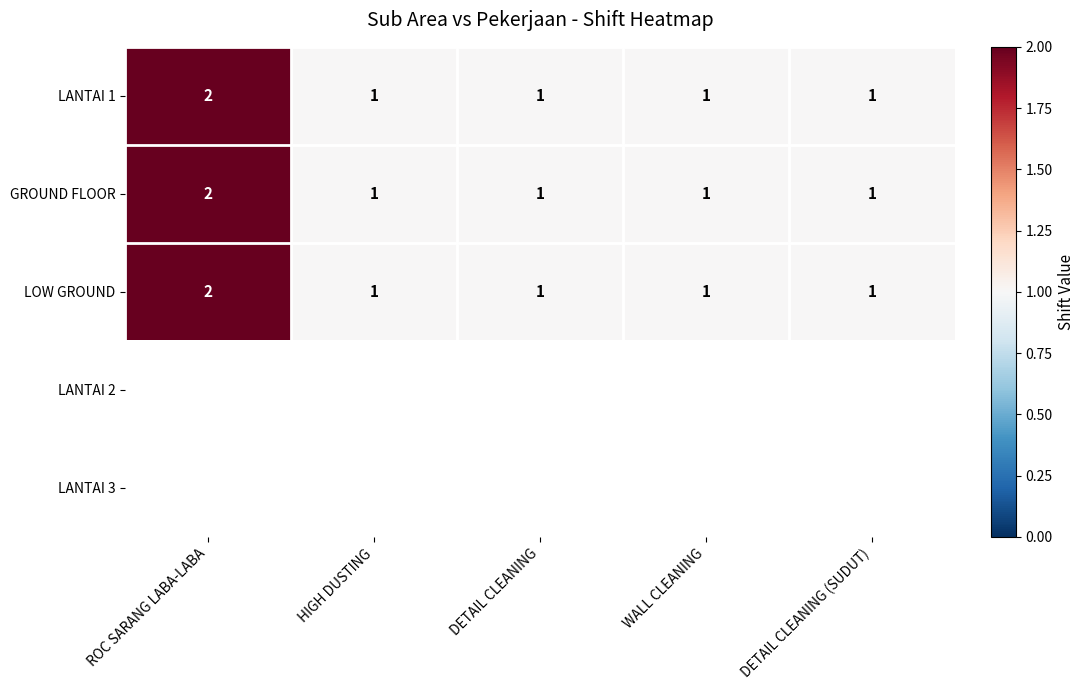

Between WALL CLEANING and ROC SARANG LABA-LABA, which is larger?

ROC SARANG LABA-LABA